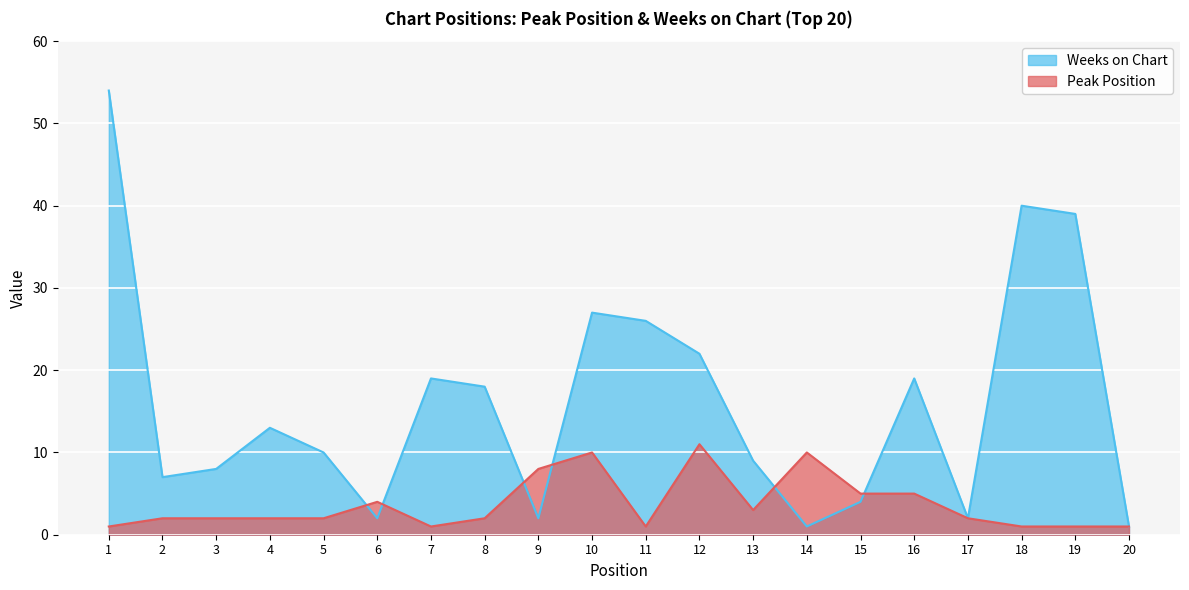

What is the sum of all Peak Position values?

74